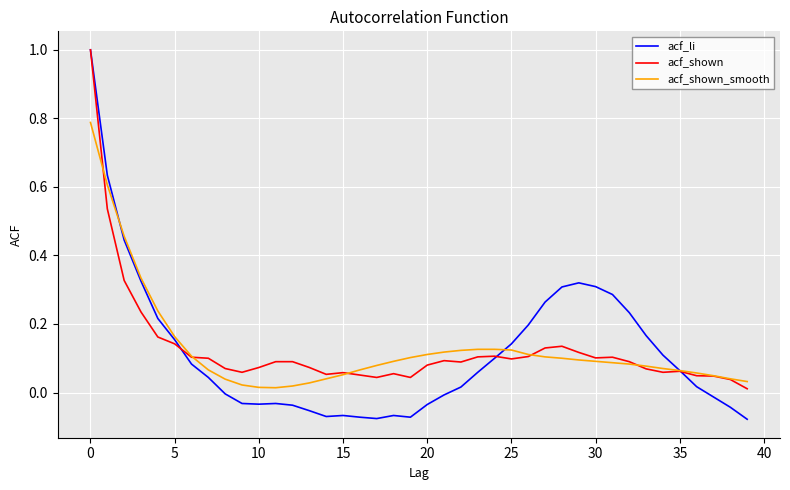

What is the maximum value shown in the chart?

1.0